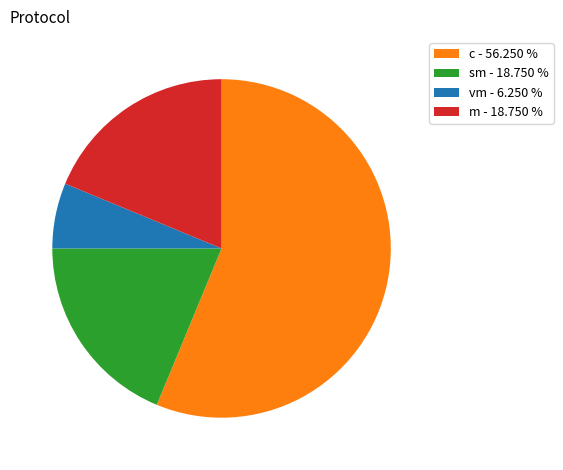

Which has a higher value, m - 18.750 % or c - 56.250 %?

c - 56.250 %